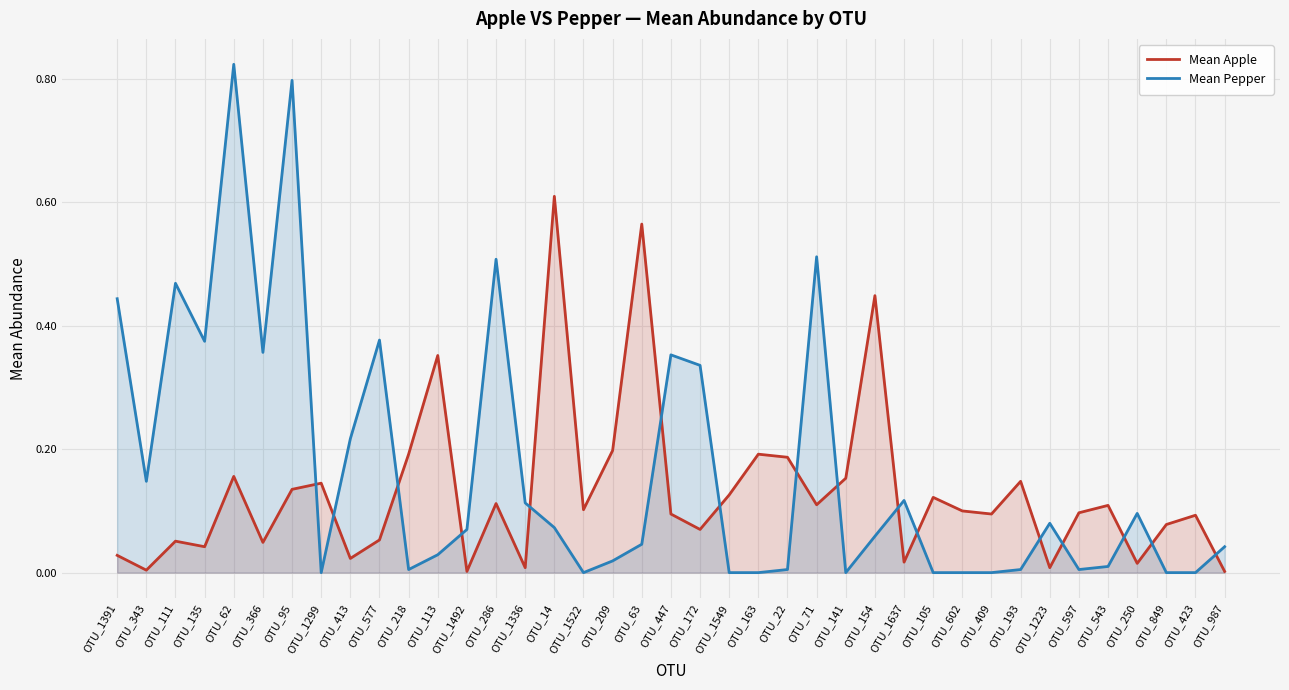

What are all the series names shown in the legend?

Mean Apple, Mean Pepper